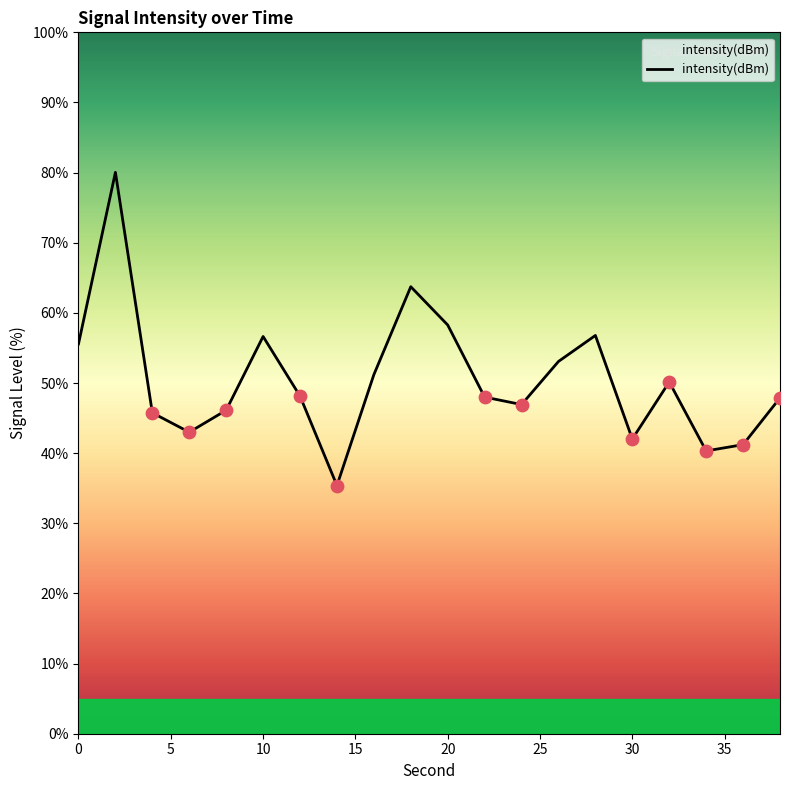

What is the smallest value displayed?

35.4